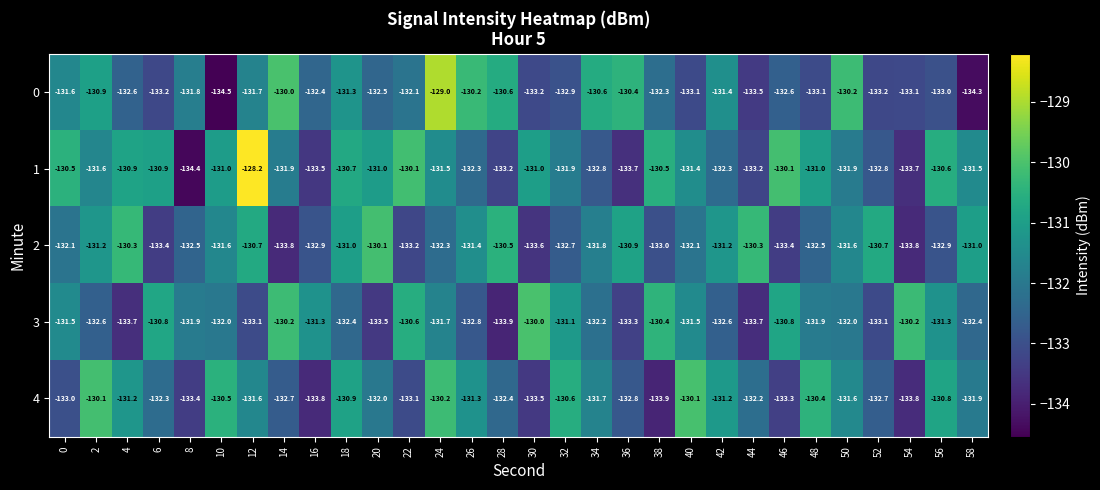

Rank the series at 56 from highest to lowest value.

1, 4, 3, 2, 0